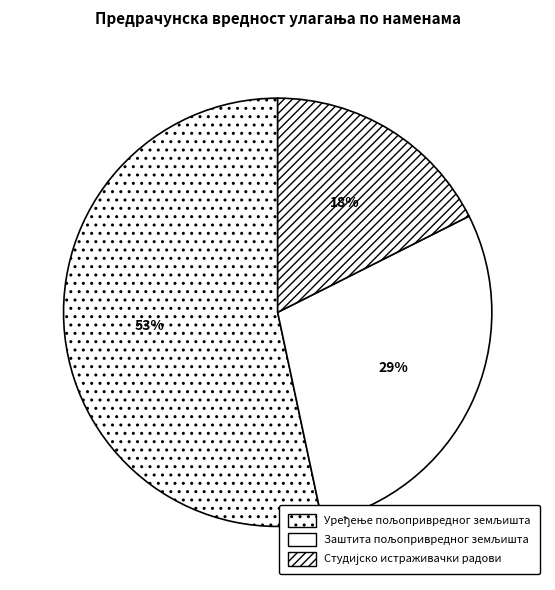

How many segments does this pie chart have?

3